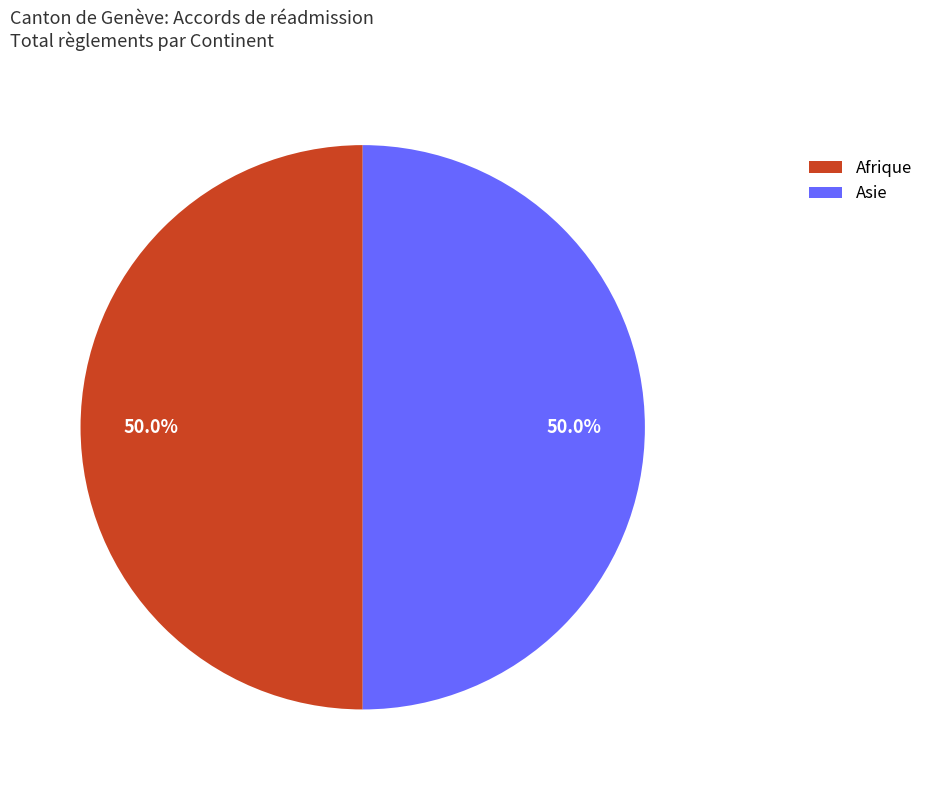

How many slices are in this pie chart?

2